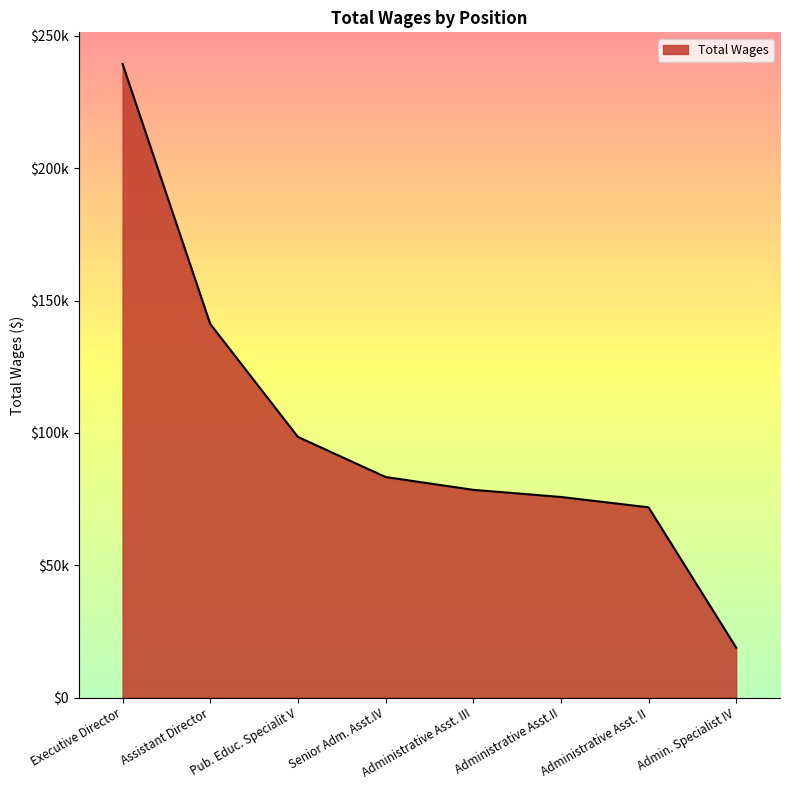

The chart shows a value of 24884 at Admin. Specialist IV. True or false?

False